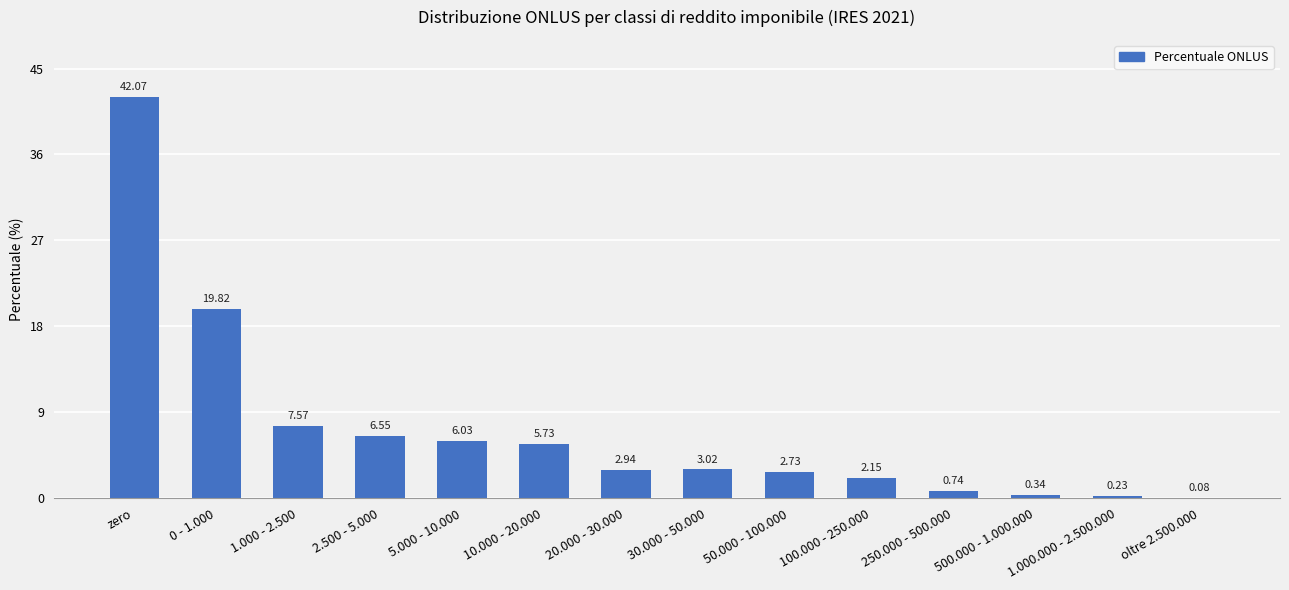

Which has a higher value, 250.000 - 500.000 or 1.000 - 2.500?

1.000 - 2.500